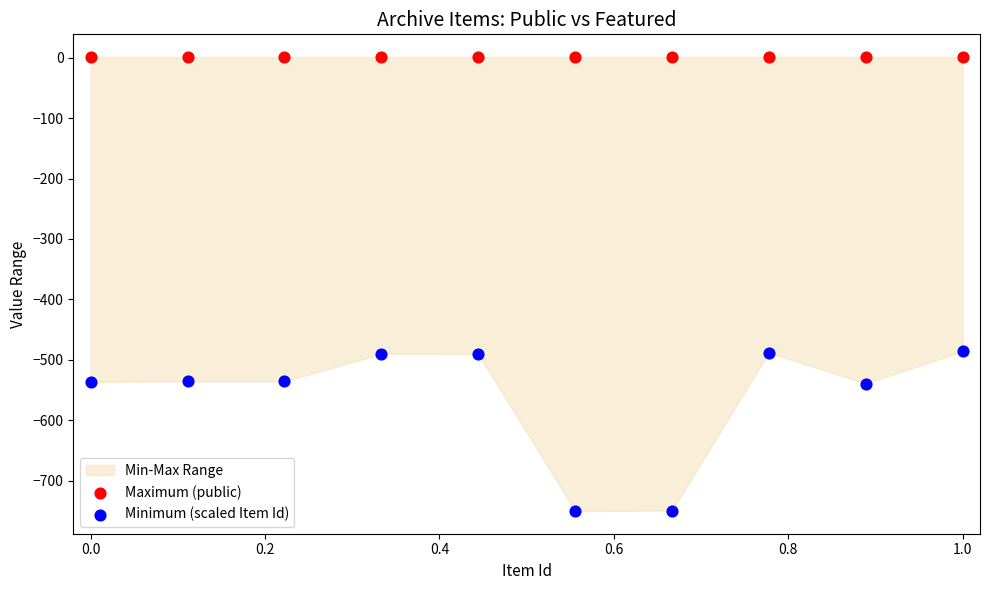

Which series contains the lowest Y value?

Minimum (scaled Item Id)